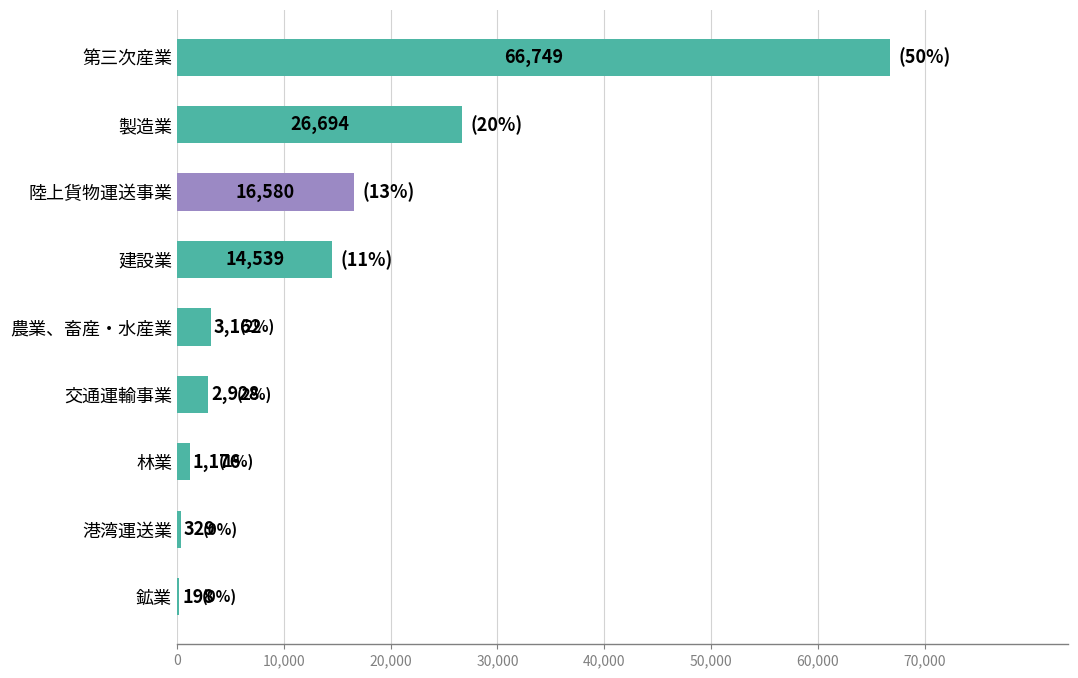

Reading top to bottom, transcribe all the data shown in this chart.

第三次産業=66749	製造業=26694	陸上貨物運送事業=16580	建設業=14539	農業、畜産・水産業=3162	交通運輸事業=2928	林業=1176	港湾運送業=329	鉱業=198